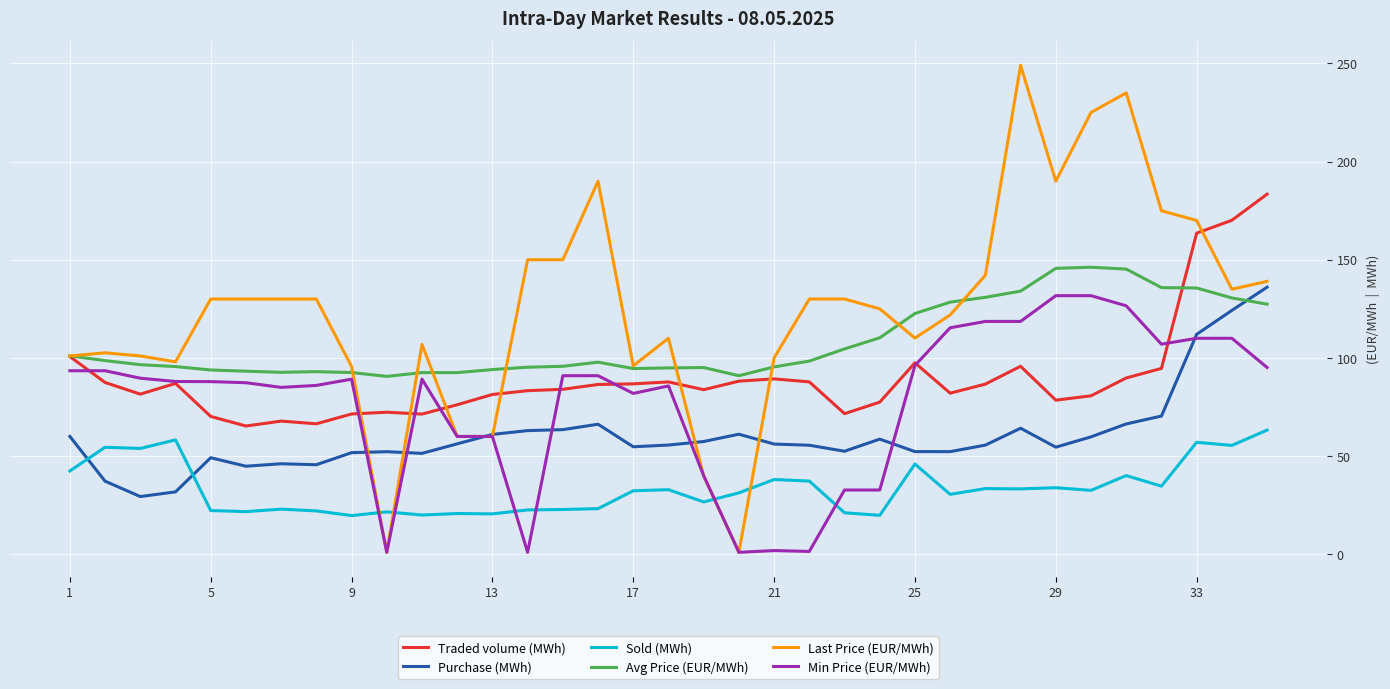

What is the average value of the Avg Price (EUR/MWh) series?

108.1